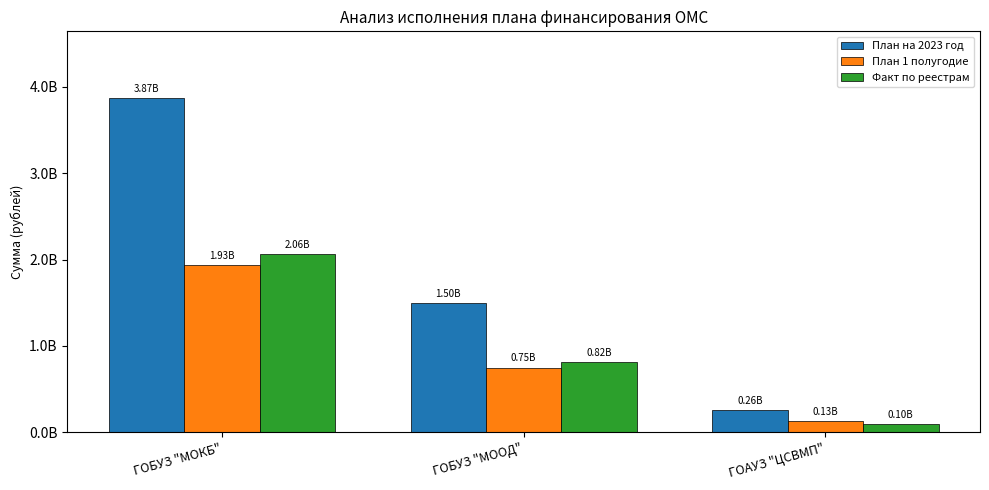

List the labels in order of Факт по реестрам value, largest first.

ГОБУЗ "МОКБ", ГОБУЗ "МООД", ГОАУЗ "ЦСВМП"